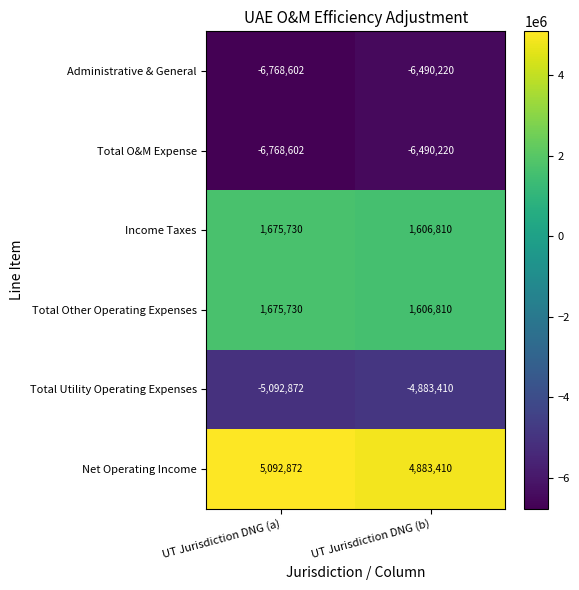

Count the number of data series in this chart.

6